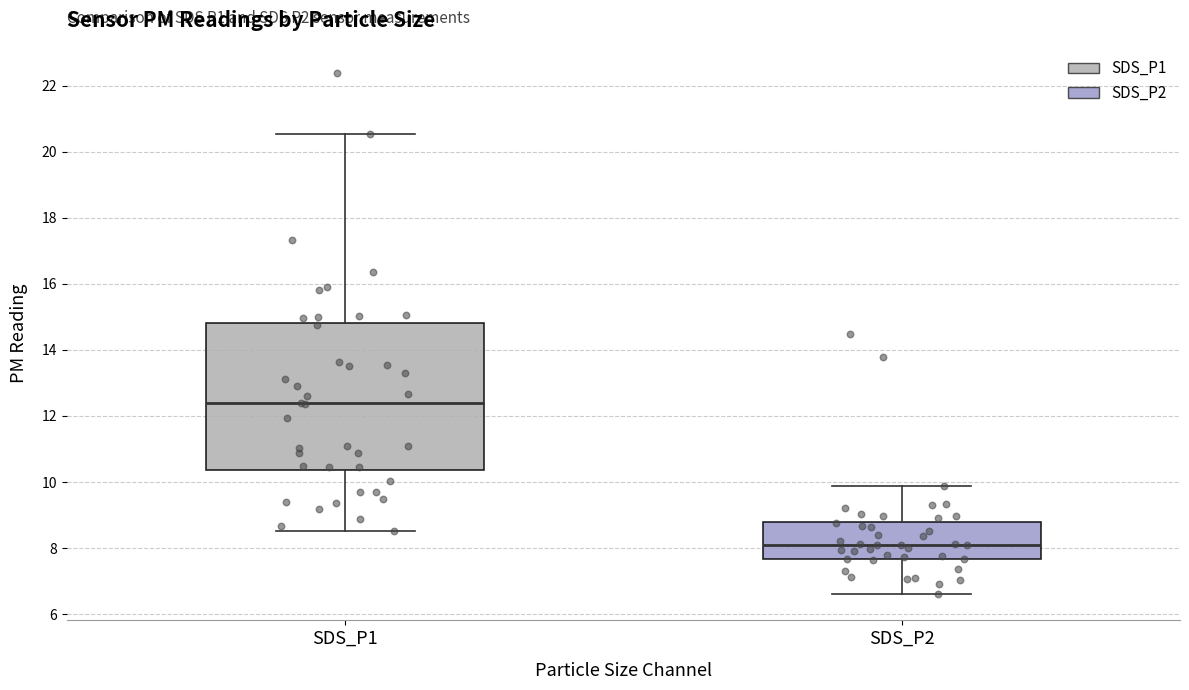

Reading left to right, read every box against the y-axis: the position of its median line, the range the box covers, and the ends of its whiskers. The values are not printed on the chart, so give them approximately, as read against the axis.

SDS_P1: median 12.4, box 10.4 to 14.8, whiskers 8.6 to 20.6
SDS_P2: median 8.2, box 7.6 to 8.8, whiskers 6.6 to 9.8